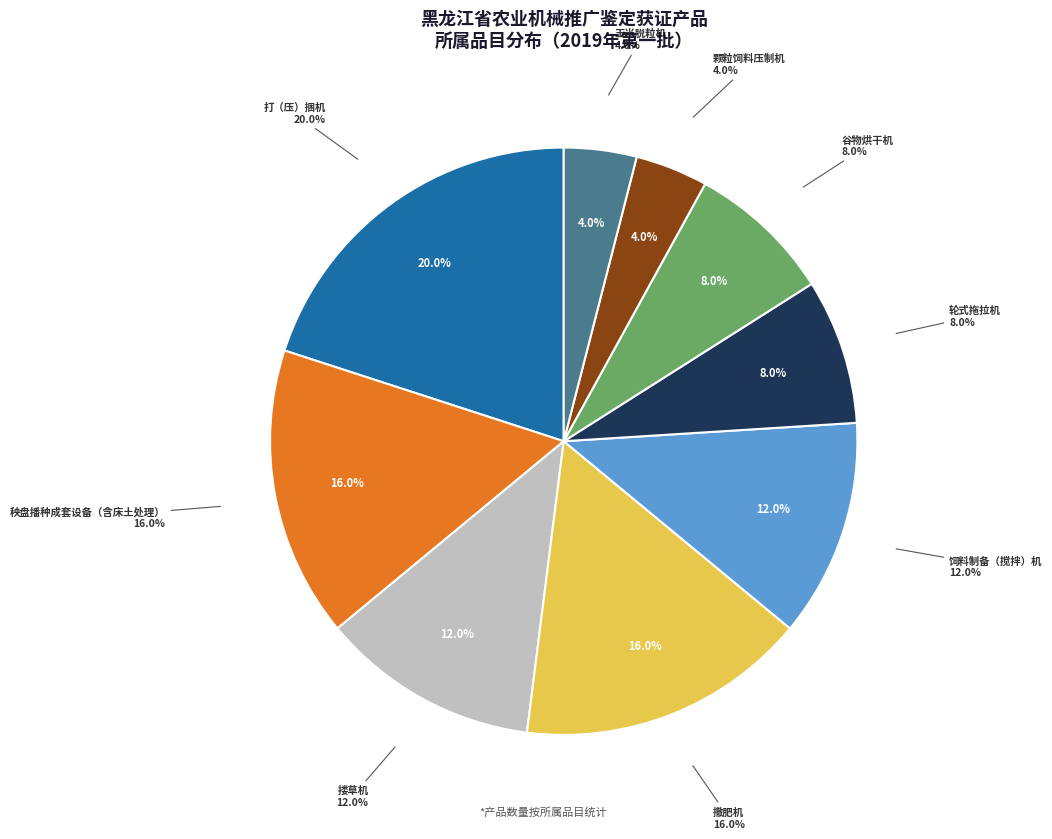

Between 撒肥机 and 颗粒饲料压制机, which is larger?

撒肥机